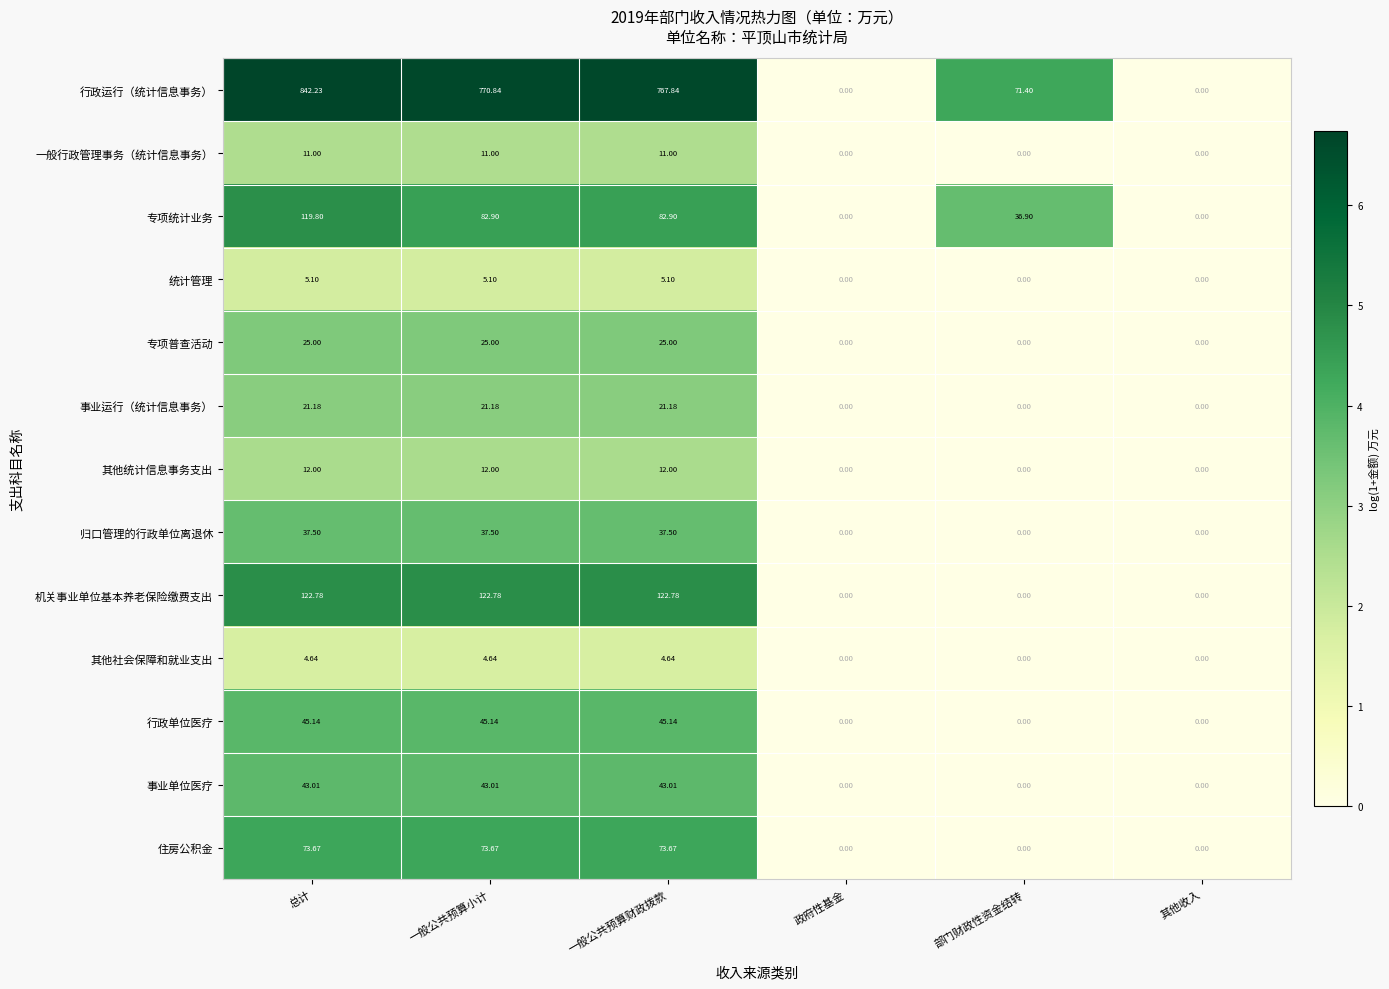

Where does the 专项统计业务 series first go above 82?

总计